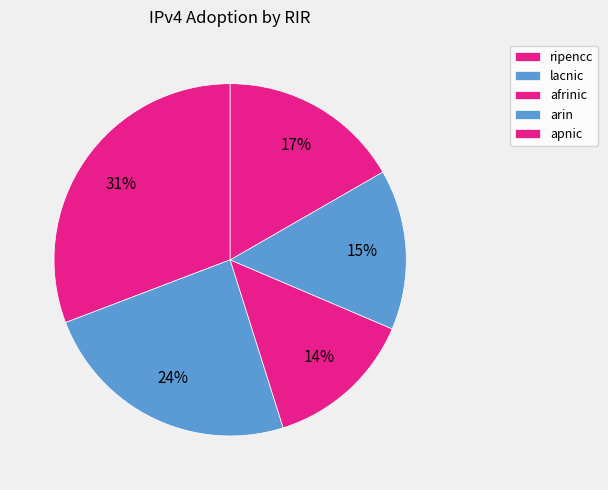

What percentage is the ripencc slice, to the nearest percent?

31%